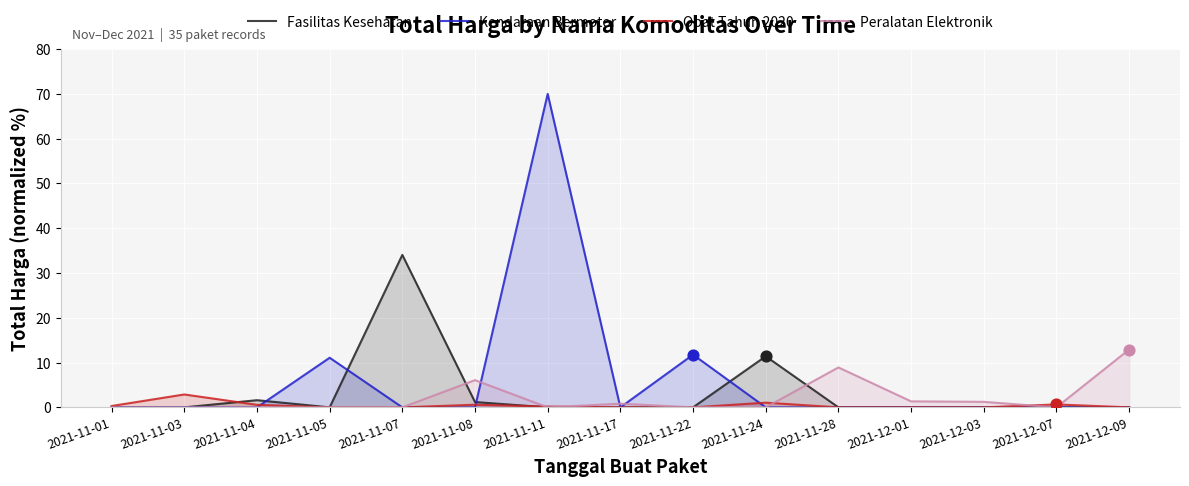

What is the total value across all series at 2021-11-08?

7.9